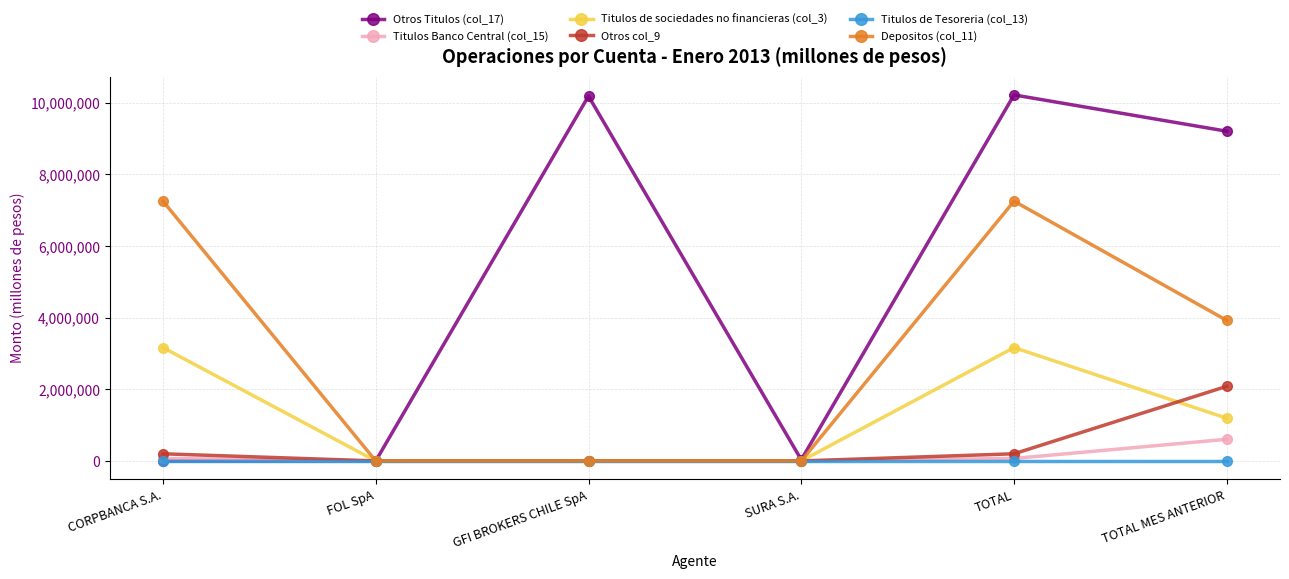

Is this an area chart (filled region under the line)?

No